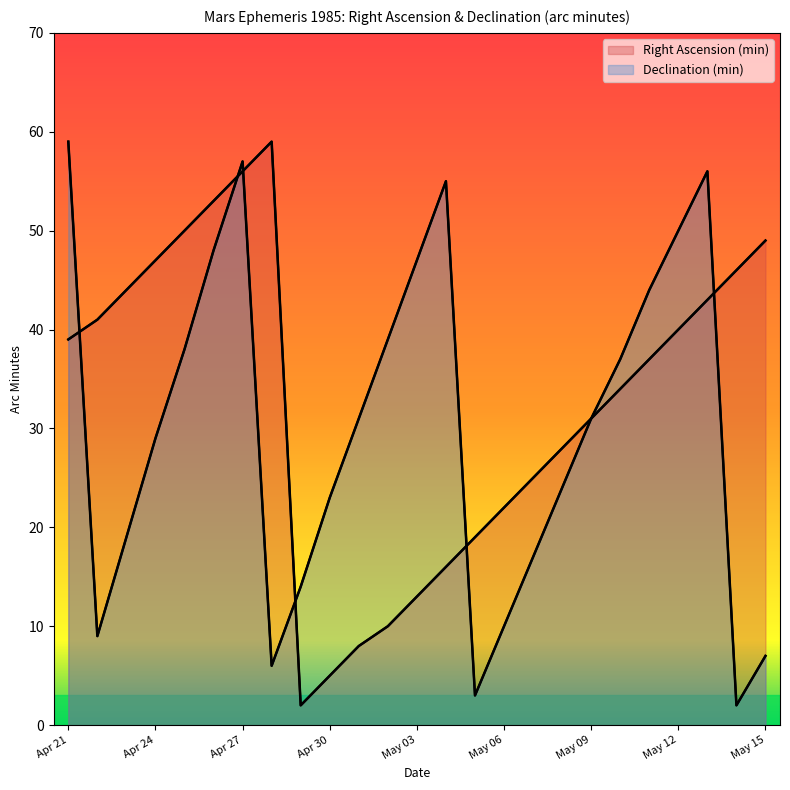

Which label corresponds to the largest value in the chart?

Apr 28